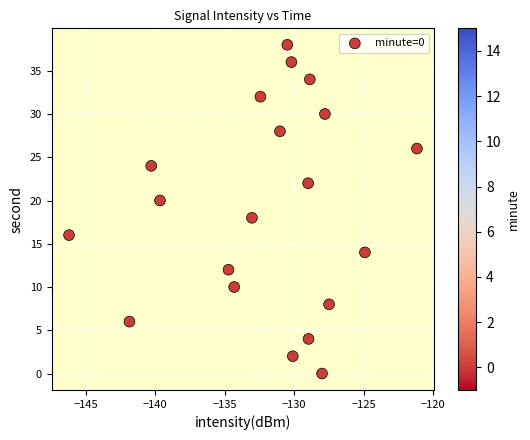

What is the range of Y values (max minus min)?

38